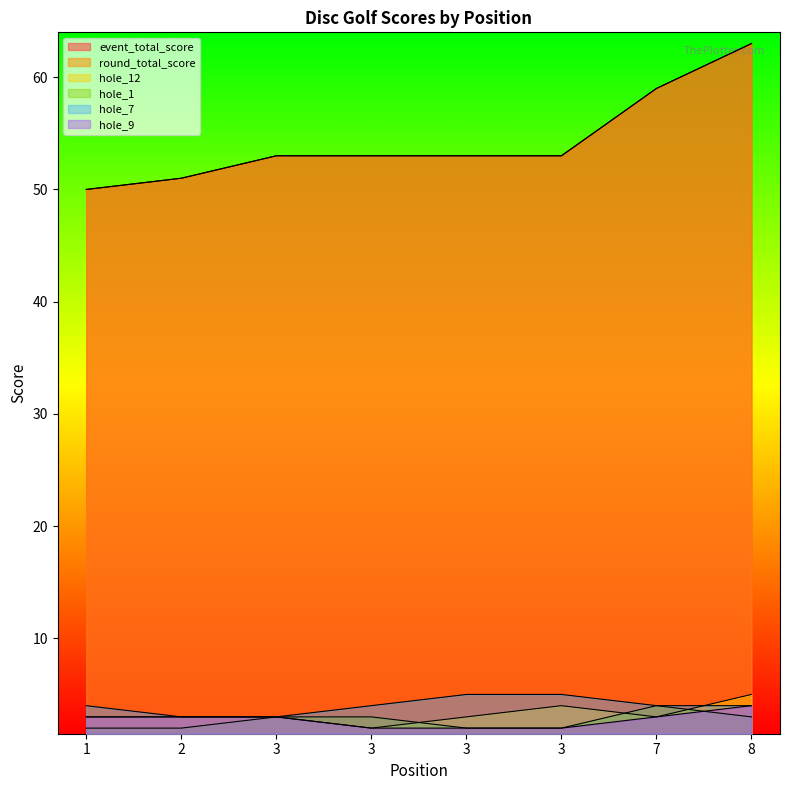

What value does the hole_12 series have at 7?

3